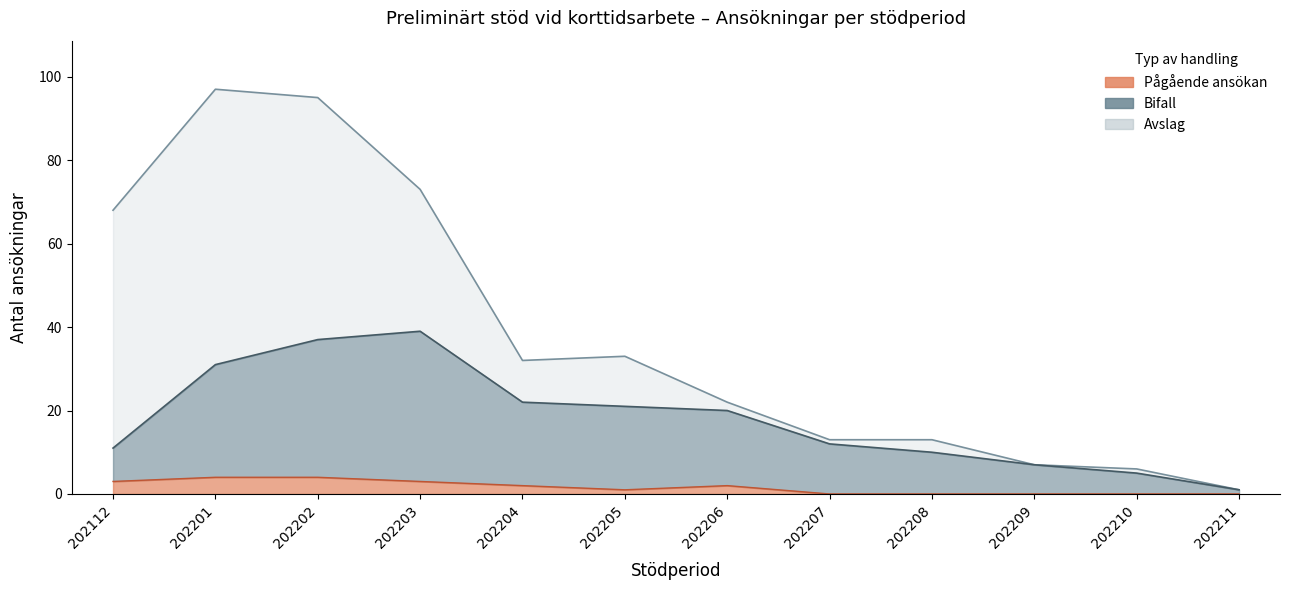

Which category has the lowest value in the Bifall series?

202211